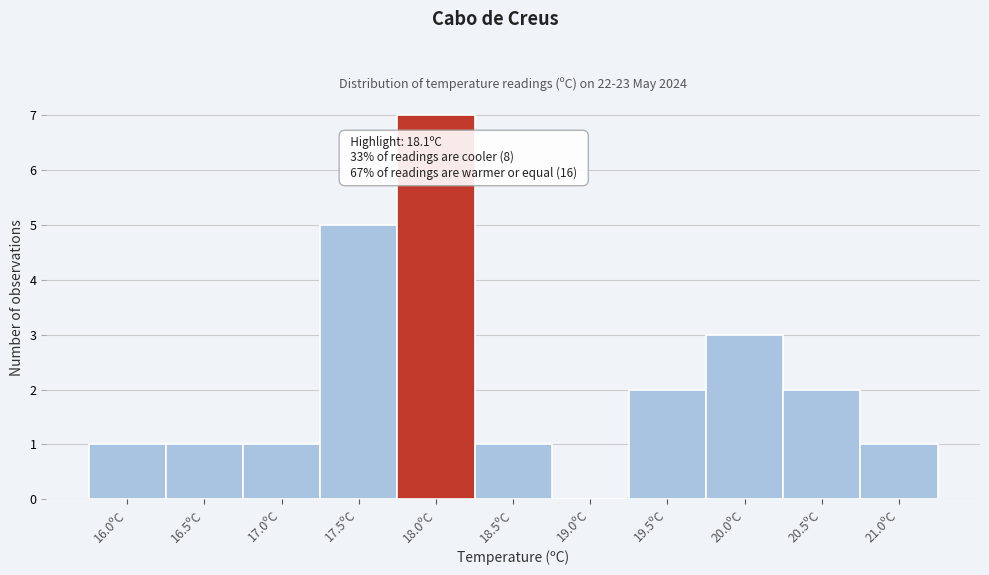

Reading left to right, transcribe all the data shown in this chart.

16.0ºC=1	16.5ºC=1	17.0ºC=1	17.5ºC=5	18.0ºC=7	18.5ºC=1	19.0ºC=0	19.5ºC=2	20.0ºC=3	20.5ºC=2	21.0ºC=1